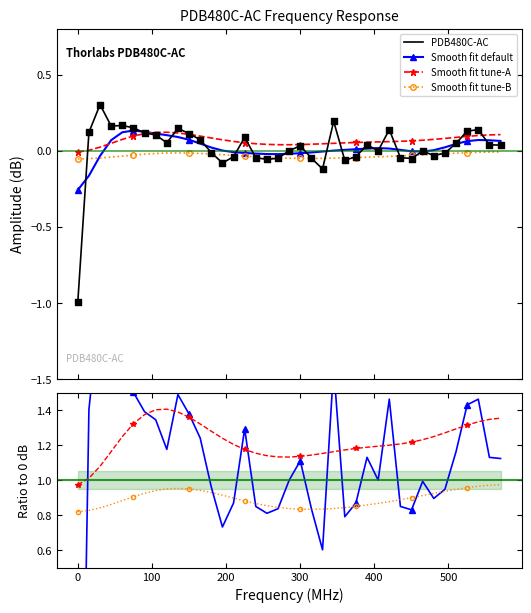

What is the ratio of the value at 555.245 to the value at 90.291?

0.8